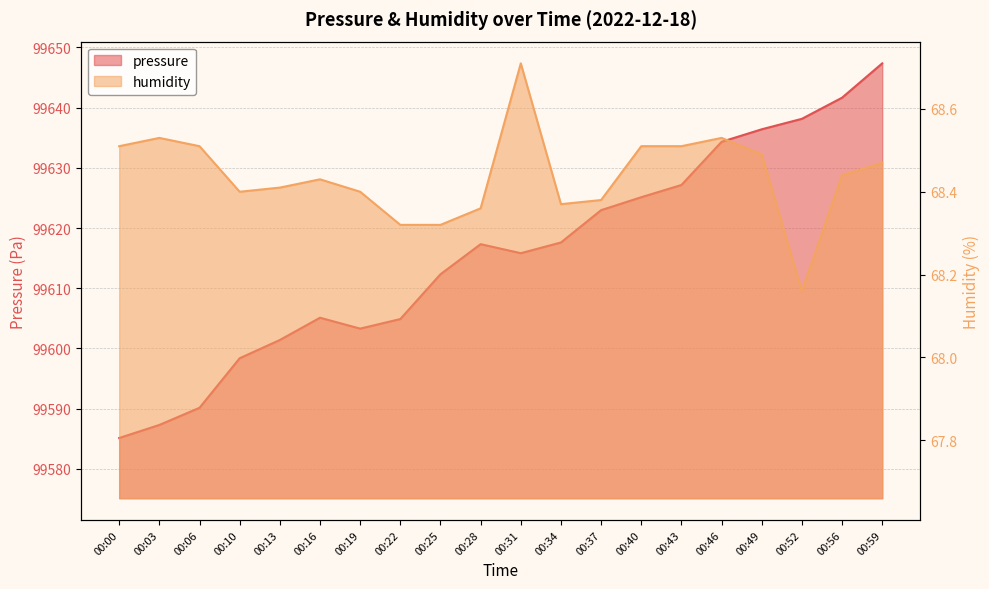

Rank the series by their average value, from highest to lowest.

pressure, humidity